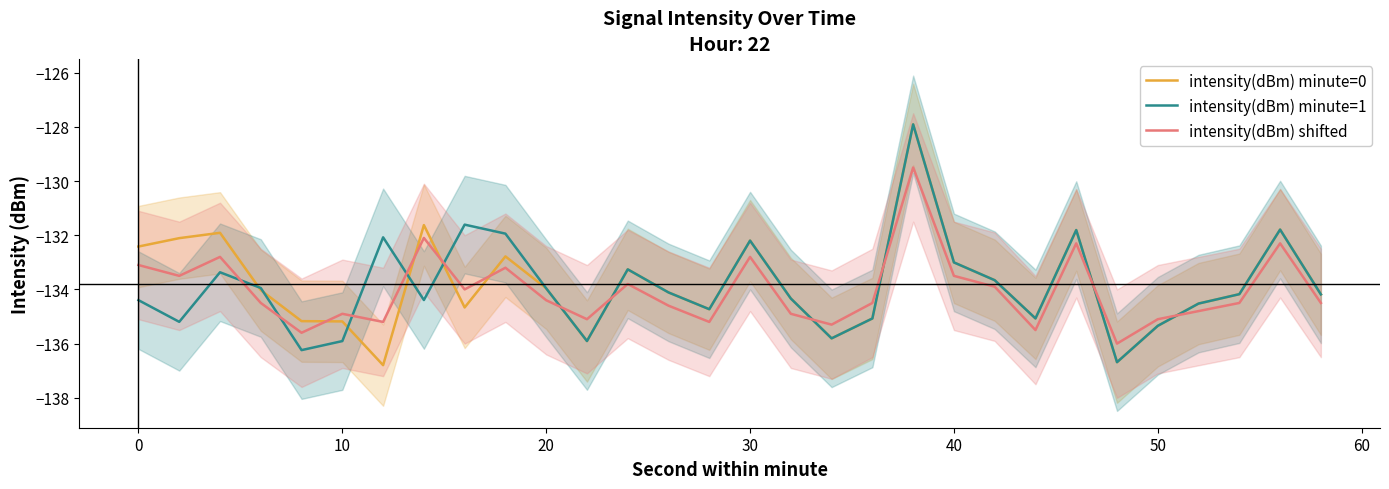

What is the lowest value of the intensity(dBm) shifted series?

-136.0